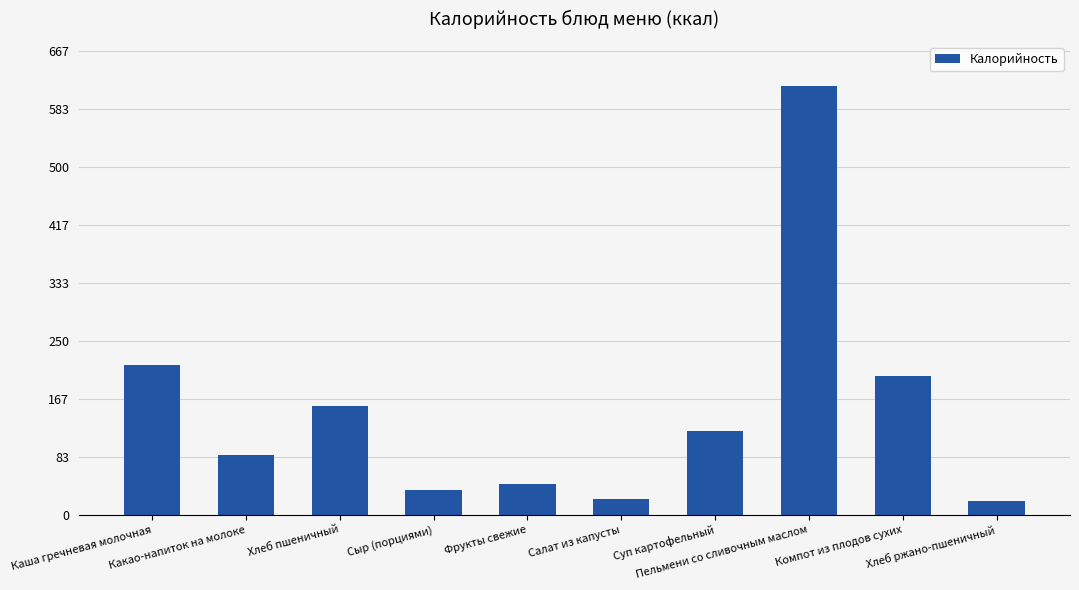

What is the value of the 4th bar from the left?

35.8